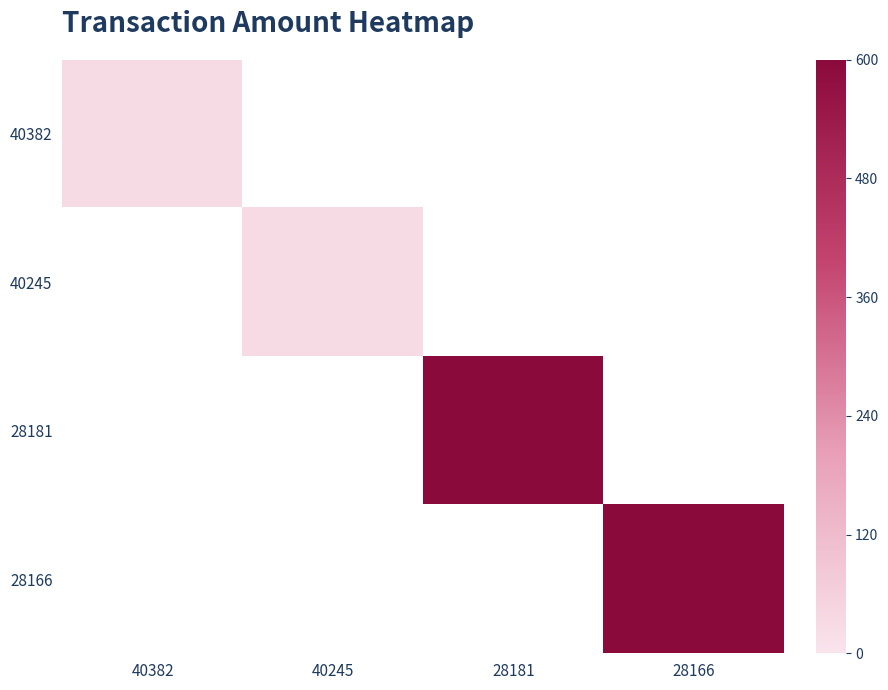

At 40382, list the series in order from smallest to largest.

40245, 28181, 28166, 40382